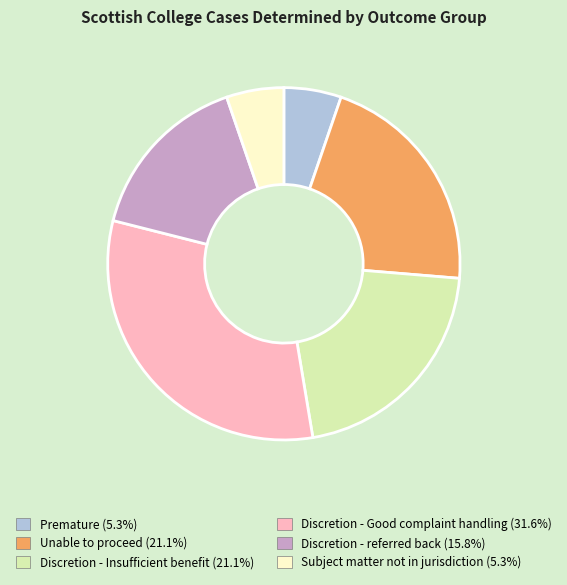

What is the largest slice in the pie chart?

Discretion - Good complaint handling